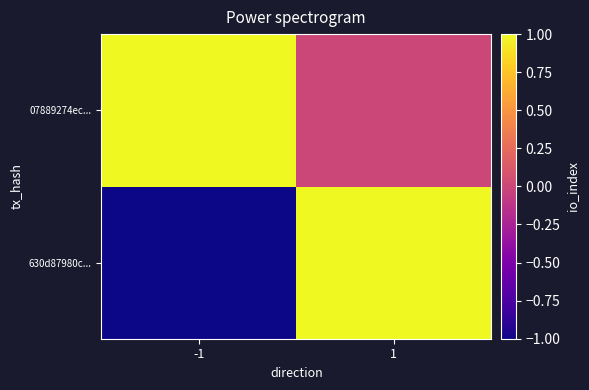

Rank the series at -1 from lowest to highest value.

630d87980c..., 07889274ec...